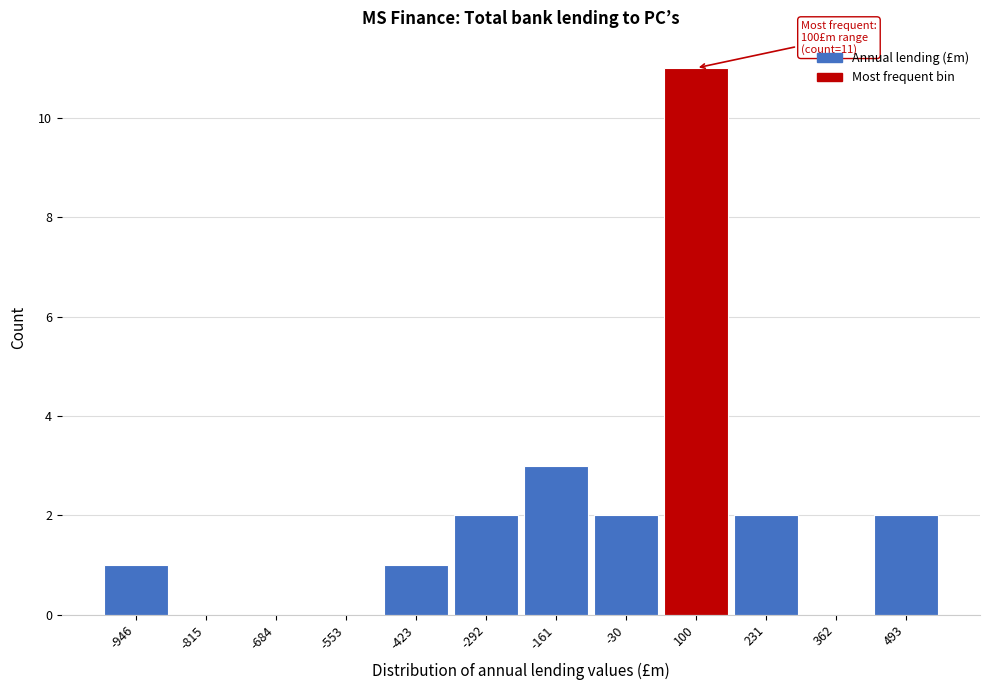

Which range on the x-axis has the tallest bar?

40 to 160